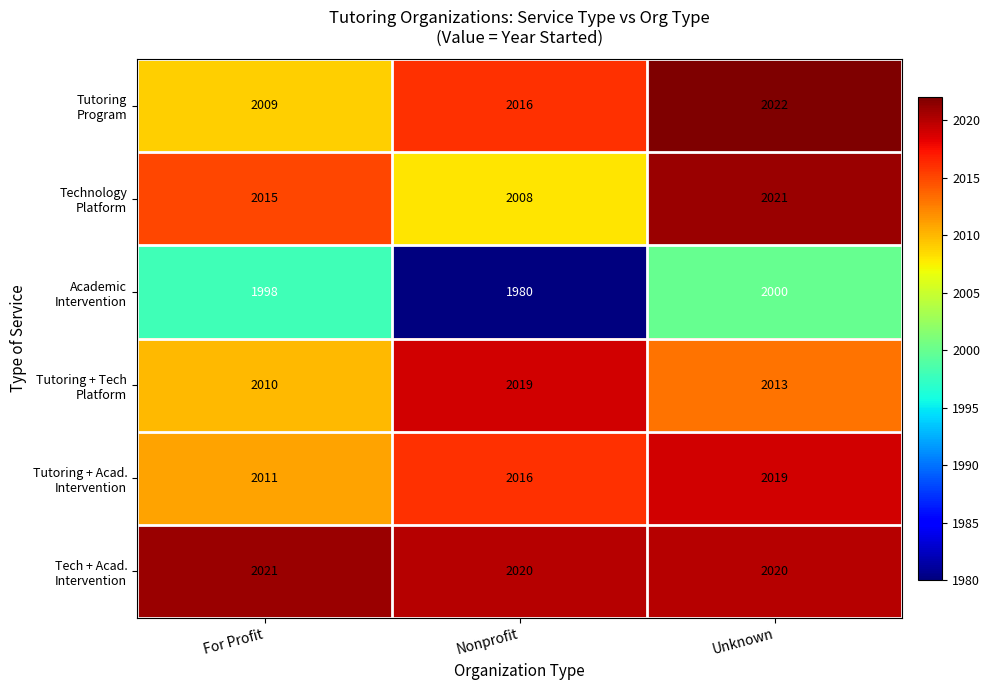

At how many categories does at least one series exceed 1988?

3